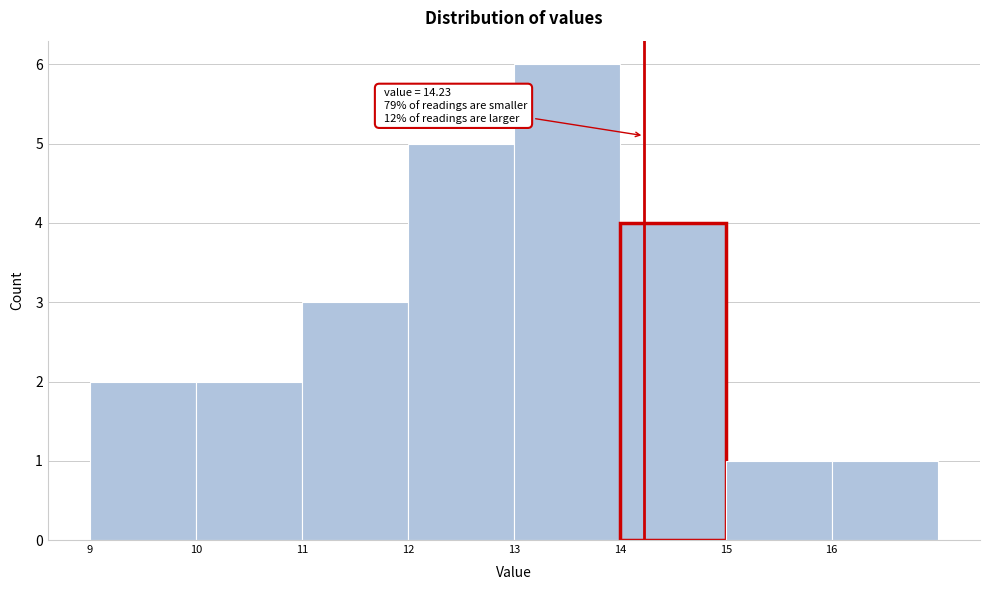

Which range on the x-axis has the tallest bar?

13 to 14